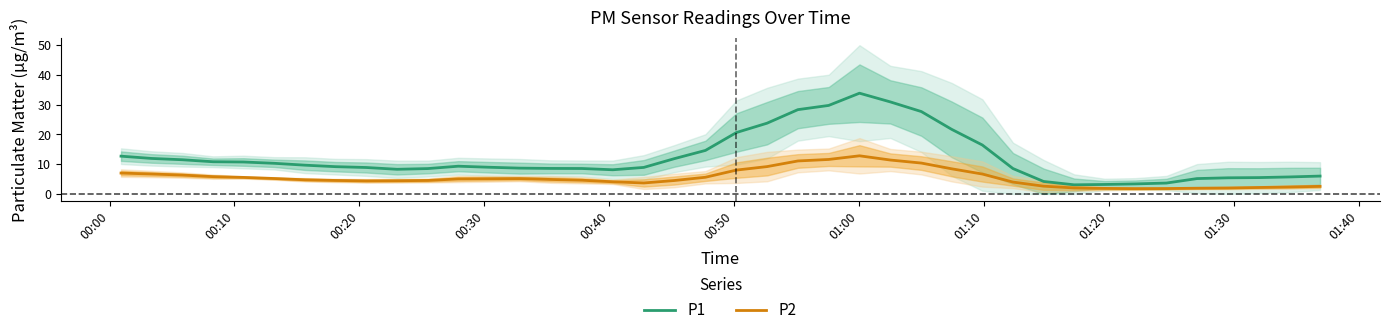

True or false: P1 and P2 intersect in this chart.

False